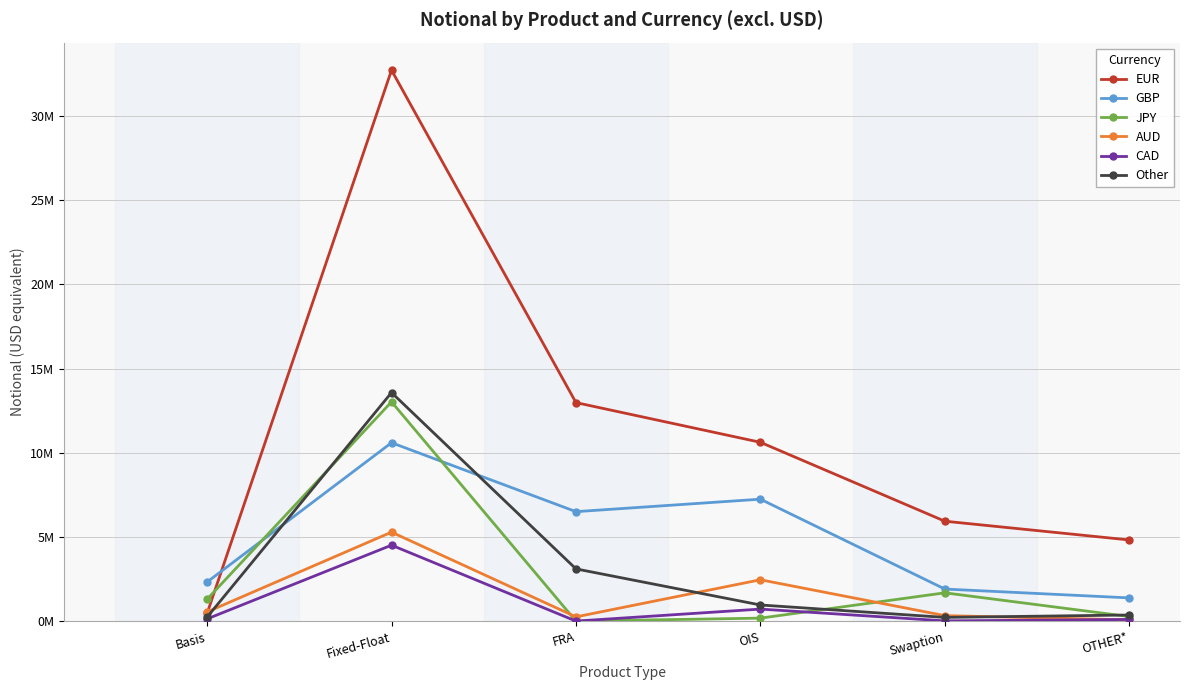

Reading left to right, transcribe all the data shown in this chart.

EUR: Basis=468657	Fixed-Float=32725865	FRA=12985748	OIS=10627836	Swaption=5942638	OTHER*=4829321
GBP: Basis=2331457	Fixed-Float=10603460	FRA=6509770	OIS=7250333	Swaption=1913583	OTHER*=1388311
JPY: Basis=1307976	Fixed-Float=13029946	FRA=7034	OIS=186463	Swaption=1689839	OTHER*=278492
AUD: Basis=554121	Fixed-Float=5293477	FRA=261583	OIS=2464806	Swaption=335139	OTHER*=83475
CAD: Basis=140555	Fixed-Float=4518958	FRA=11022	OIS=724037	Swaption=23569	OTHER*=107850
Other: Basis=245692	Fixed-Float=13579866	FRA=3110685	OIS=967621	Swaption=230471	OTHER*=372546